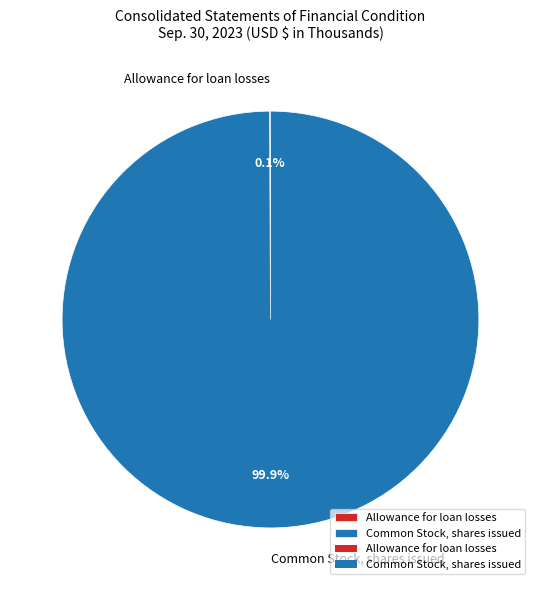

Does Common Stock, shares issued account for over 50% of the chart?

Yes